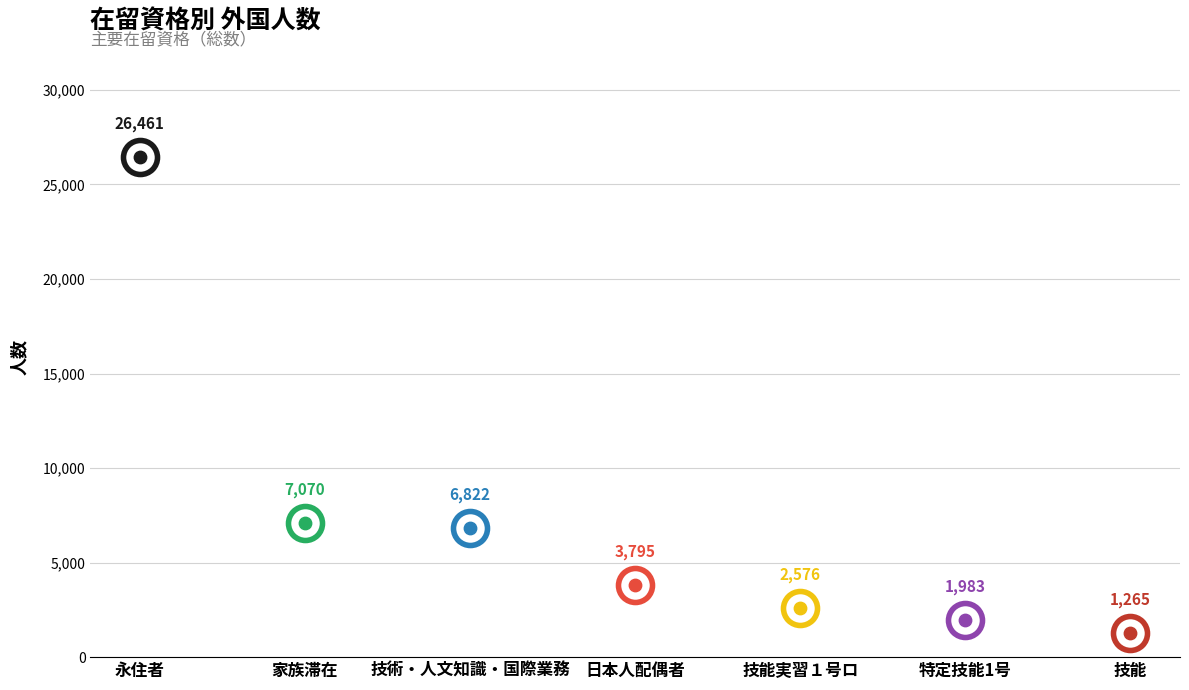

Which series reaches the maximum Y coordinate?

values